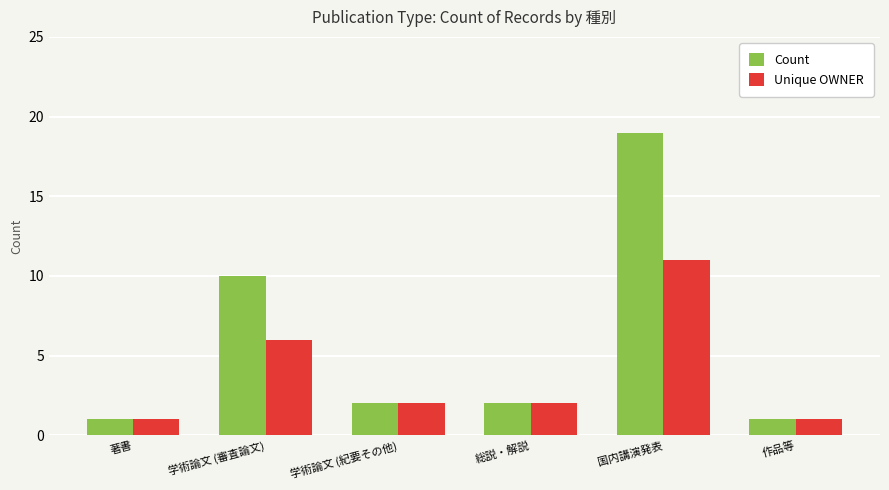

The Unique OWNER series shows 2 at 総説・解説. True or false?

True